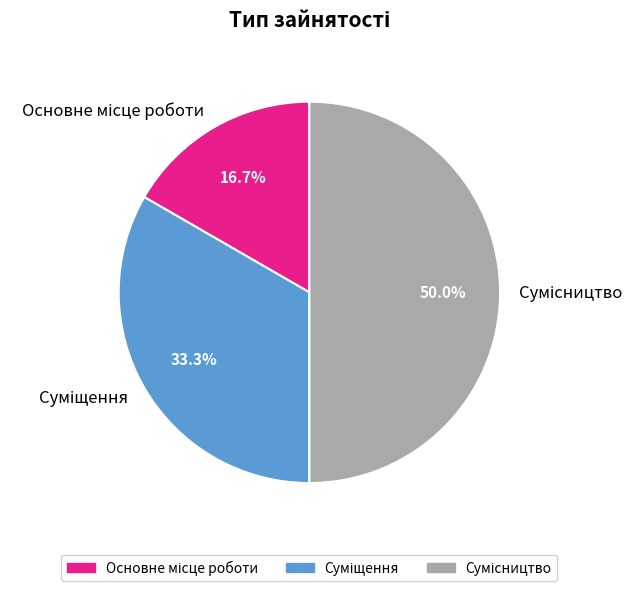

Does Сумісництво represent more than half of the total?

No